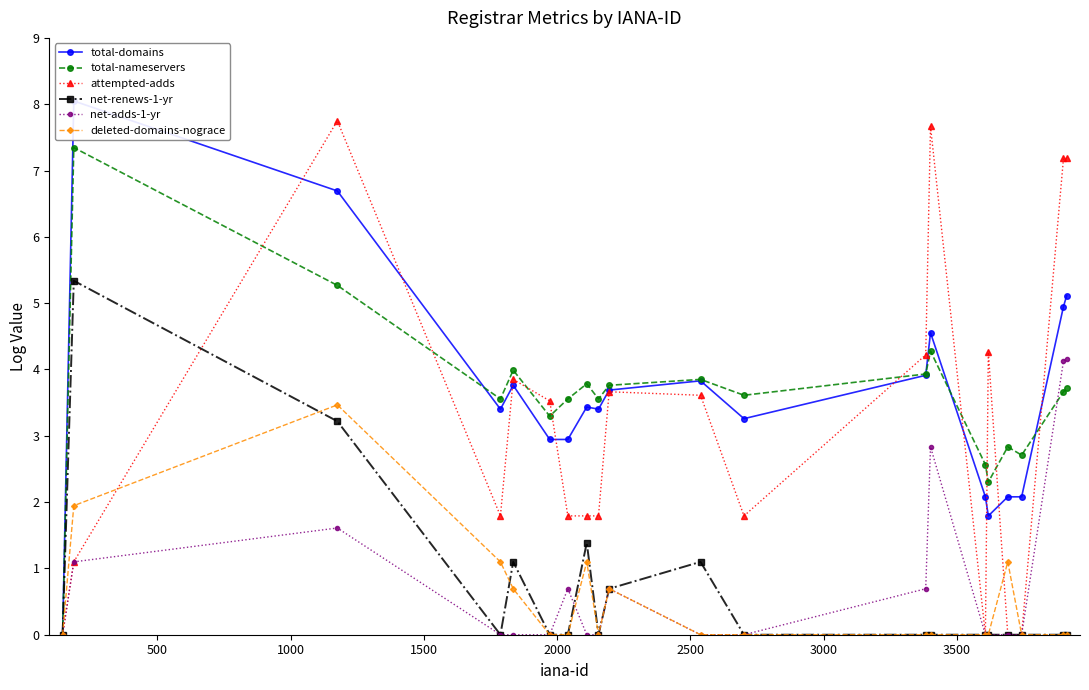

What is the maximum value for attempted-adds?

7.7